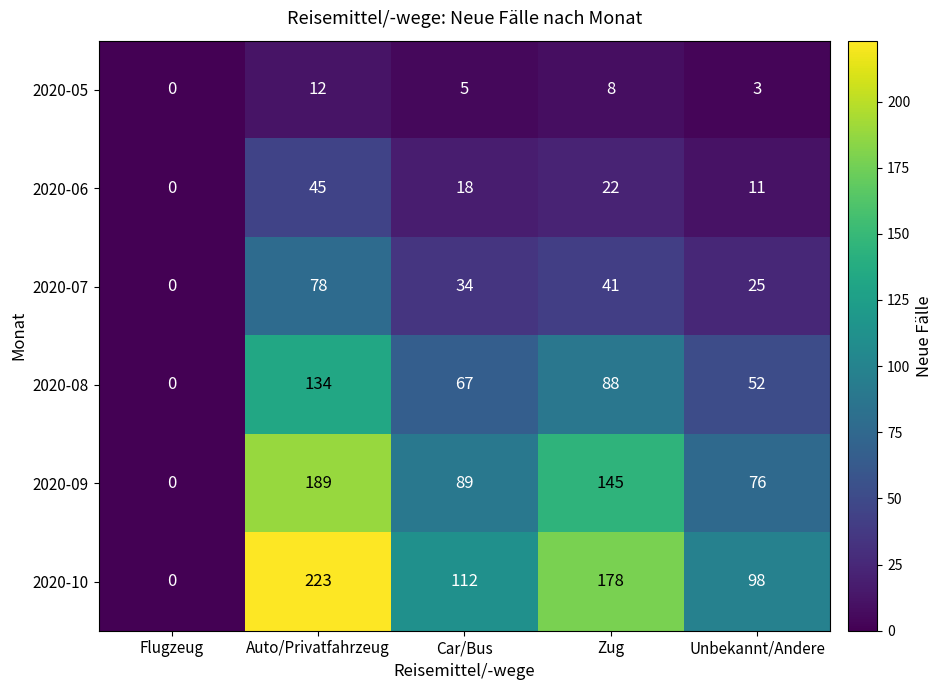

At how many categories does at least one series exceed 171?

2